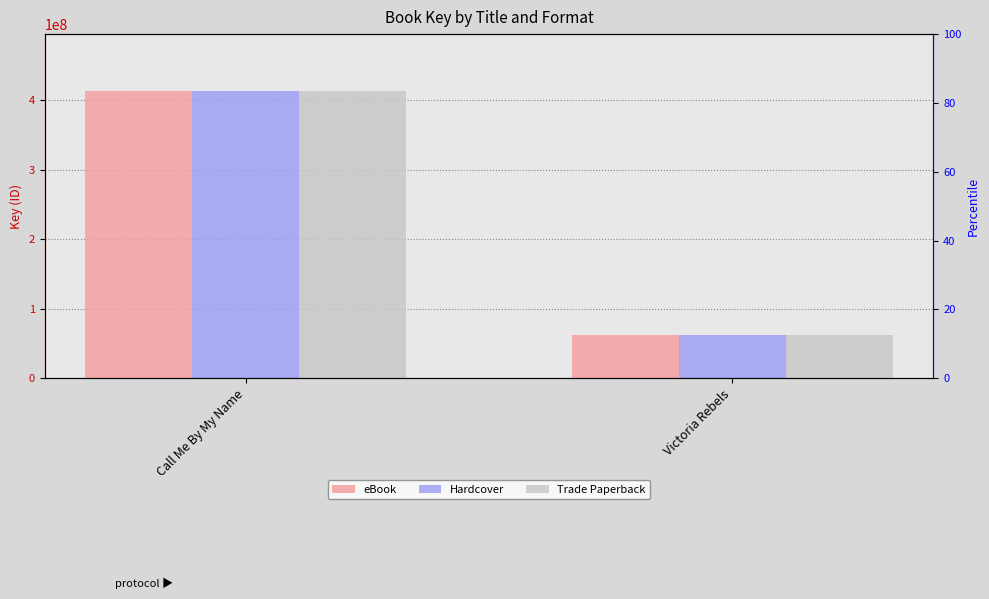

Does the chart contain any negative values?

No